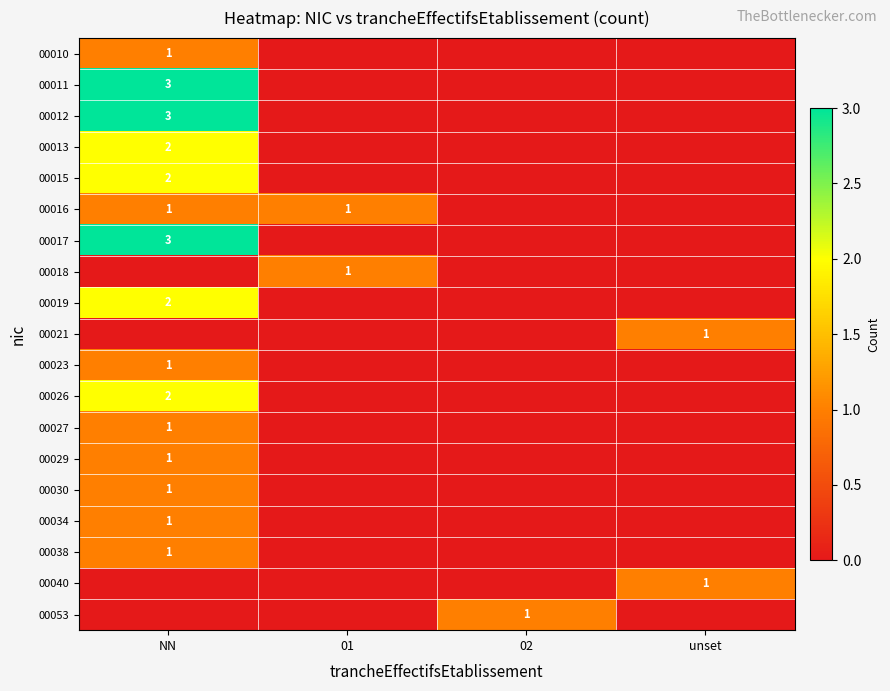

The 00010 series shows 1 at NN. True or false?

True